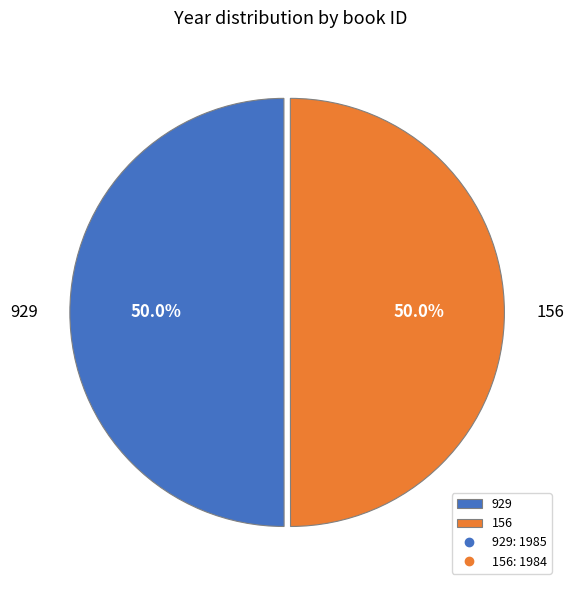

What is the ratio of the value at 929 to the value at 156?

1.0